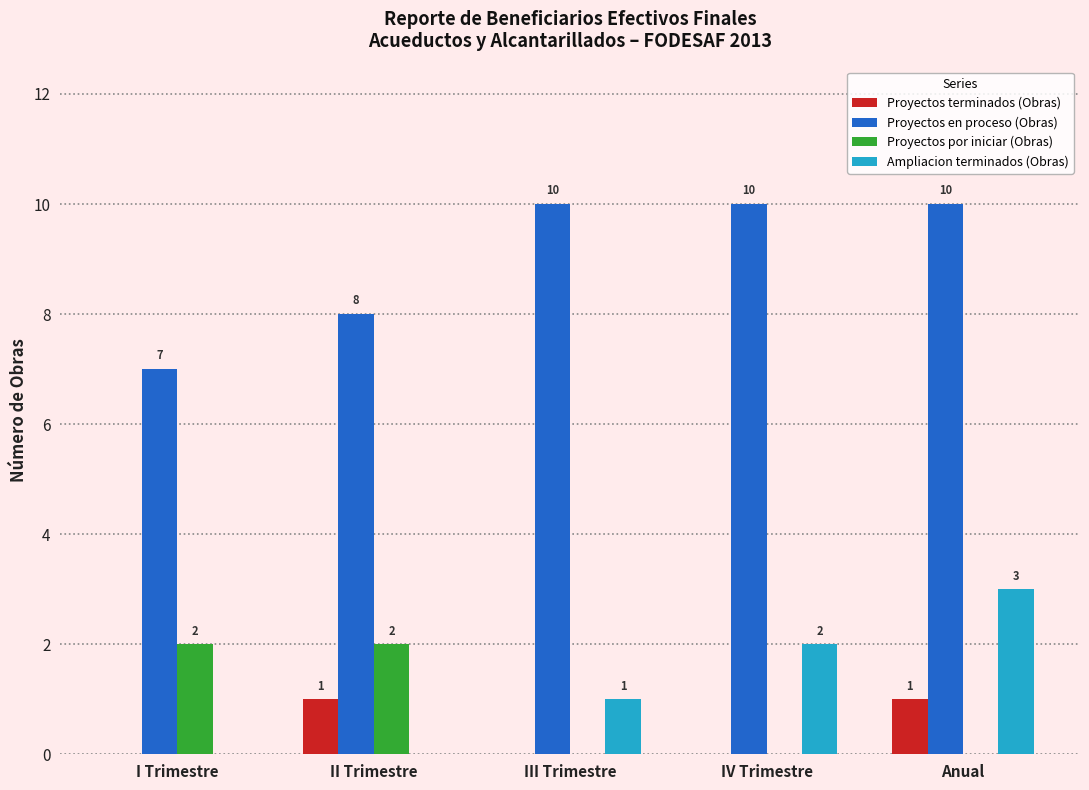

How many series are shown in this chart?

4